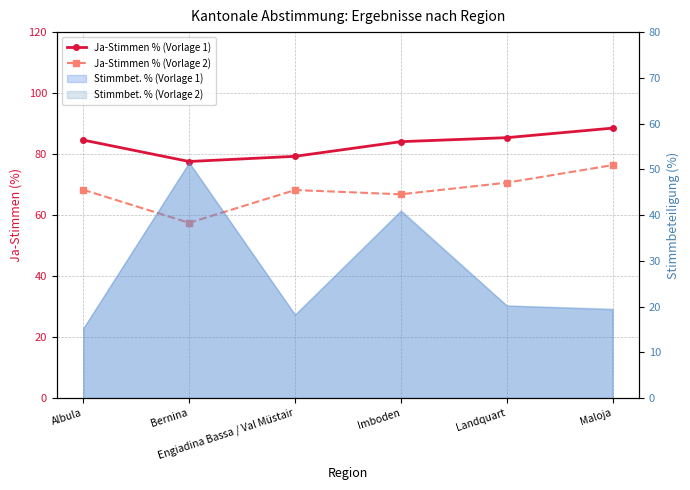

Reading left to right, extract all data points from this chart.

Ja-Stimmen % (Vorlage 1): Albula=84.6	Bernina=77.6	Engiadina Bassa / Val Müstair=79.3	Imboden=84.1	Landquart=85.4	Maloja=88.5
Ja-Stimmen % (Vorlage 2): Albula=68.3	Bernina=57.4	Engiadina Bassa / Val Müstair=68.2	Imboden=66.8	Landquart=70.6	Maloja=76.4